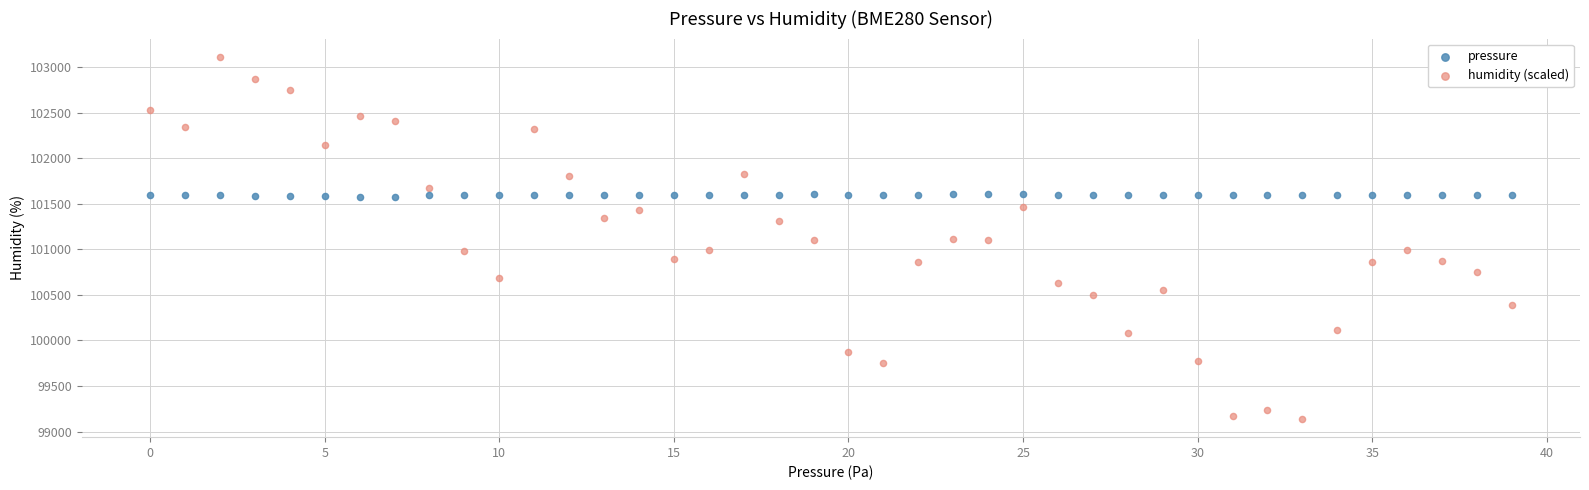

Across all data points, what is the range of Y values (max minus min)?

3977.9